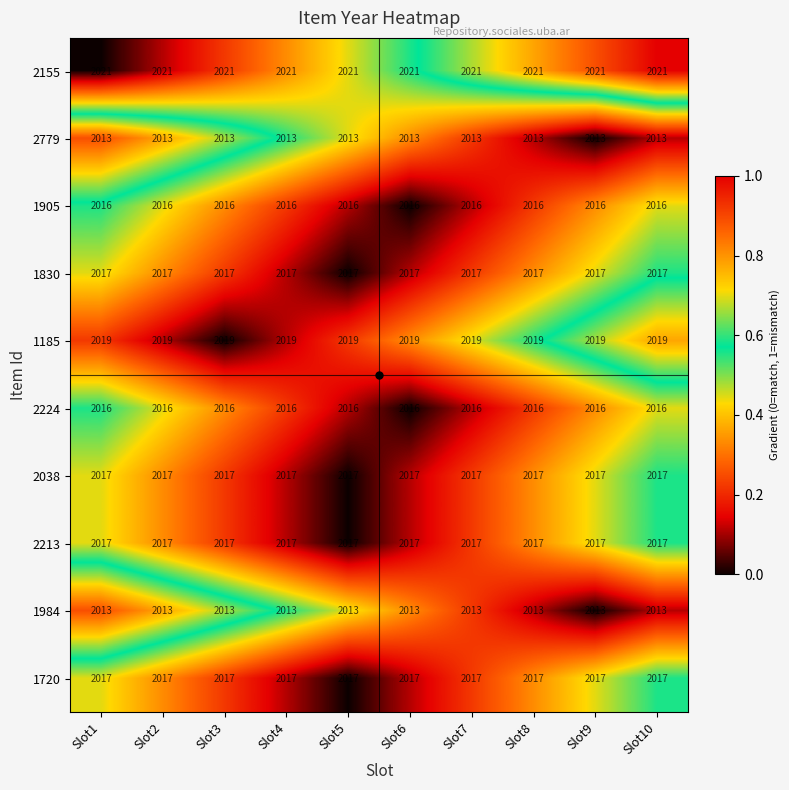

What is the difference between the highest and lowest values at Slot10?

8